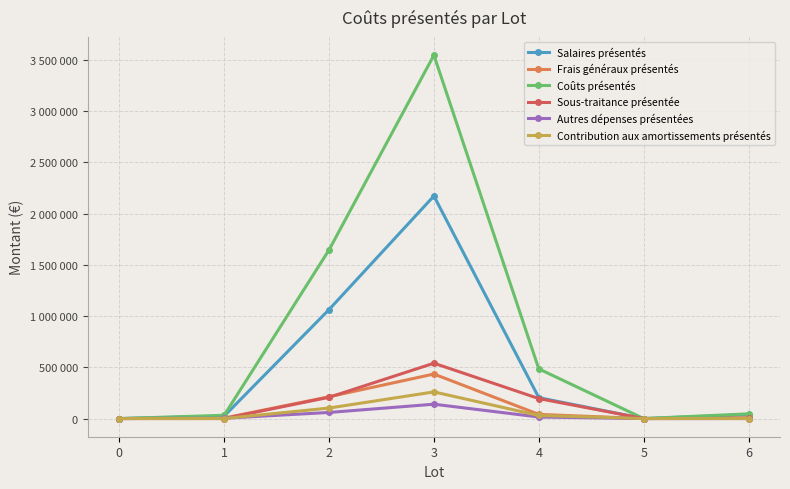

Rank the series by their maximum value, from lowest to highest.

Autres dépenses présentées, Contribution aux amortissements présentés, Frais généraux présentés, Sous-traitance présentée, Salaires présentés, Coûts présentés